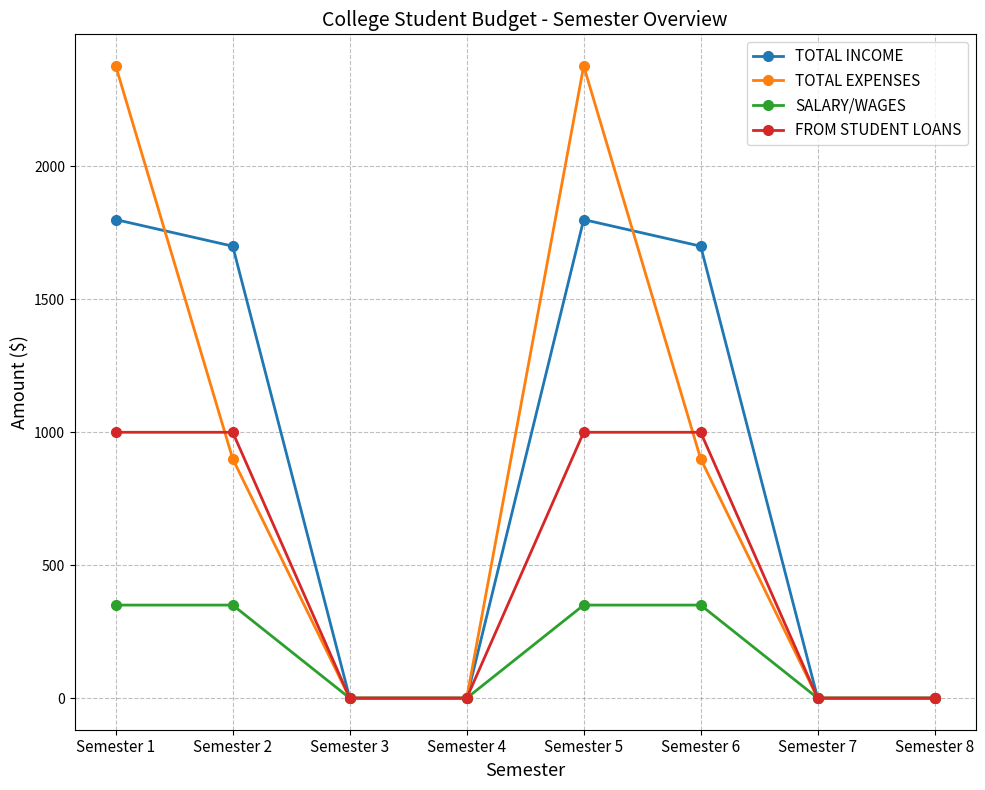

Which series has the largest range (max minus min)?

TOTAL EXPENSES